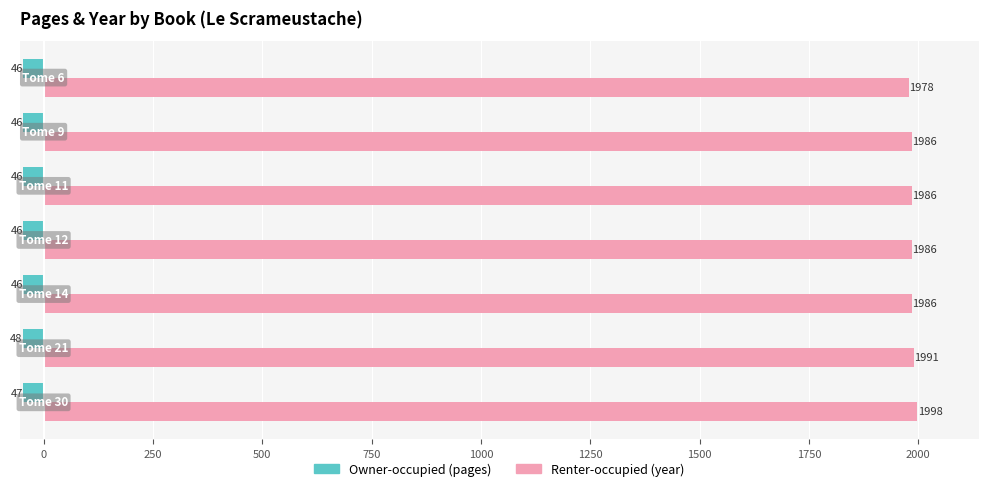

What is the maximum value shown in the chart?

1998